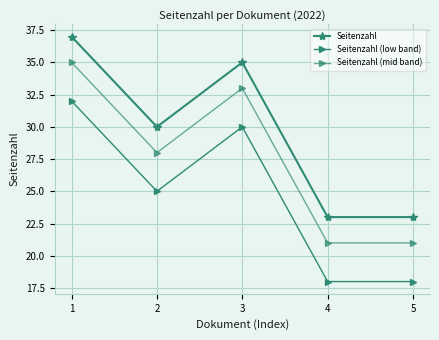

Is this an area chart (filled region under the line)?

No